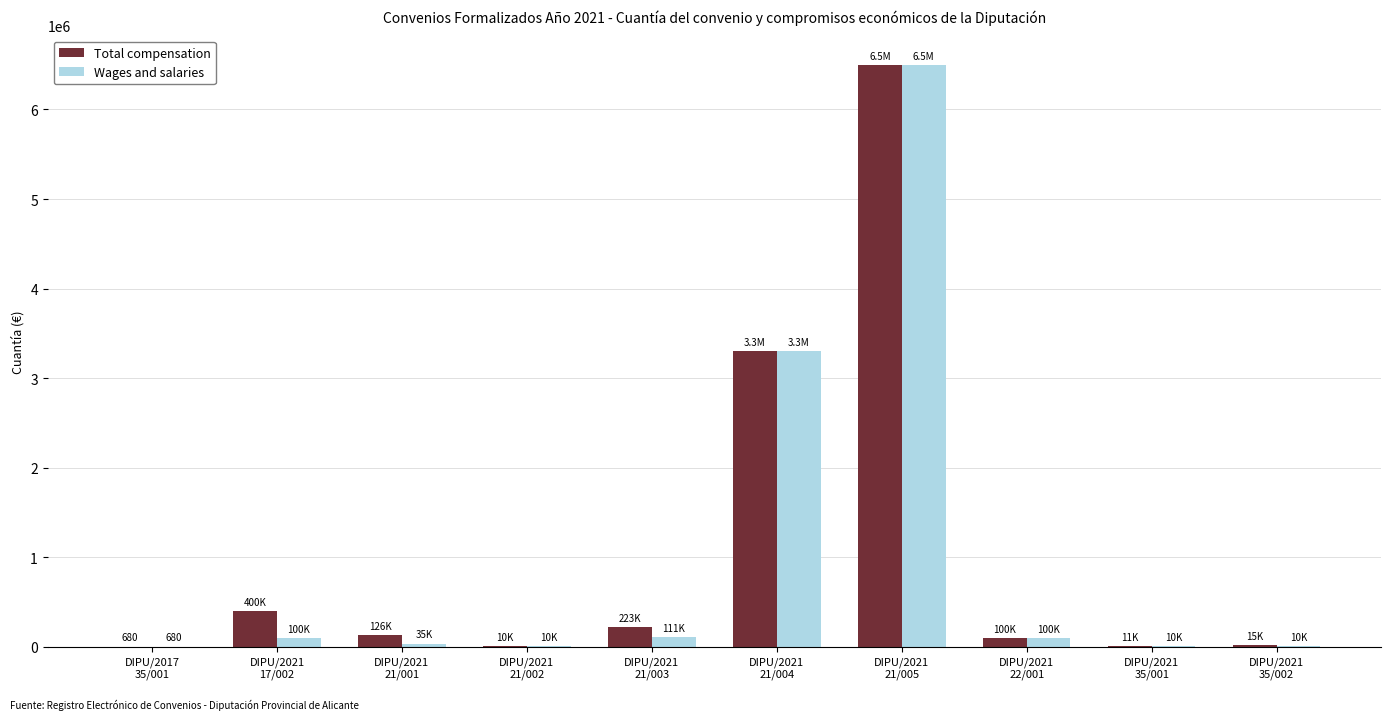

Is the value of Total compensation at DIPU/2021
17/002 greater than the value of Wages and salaries at DIPU/2021
35/002?

Yes